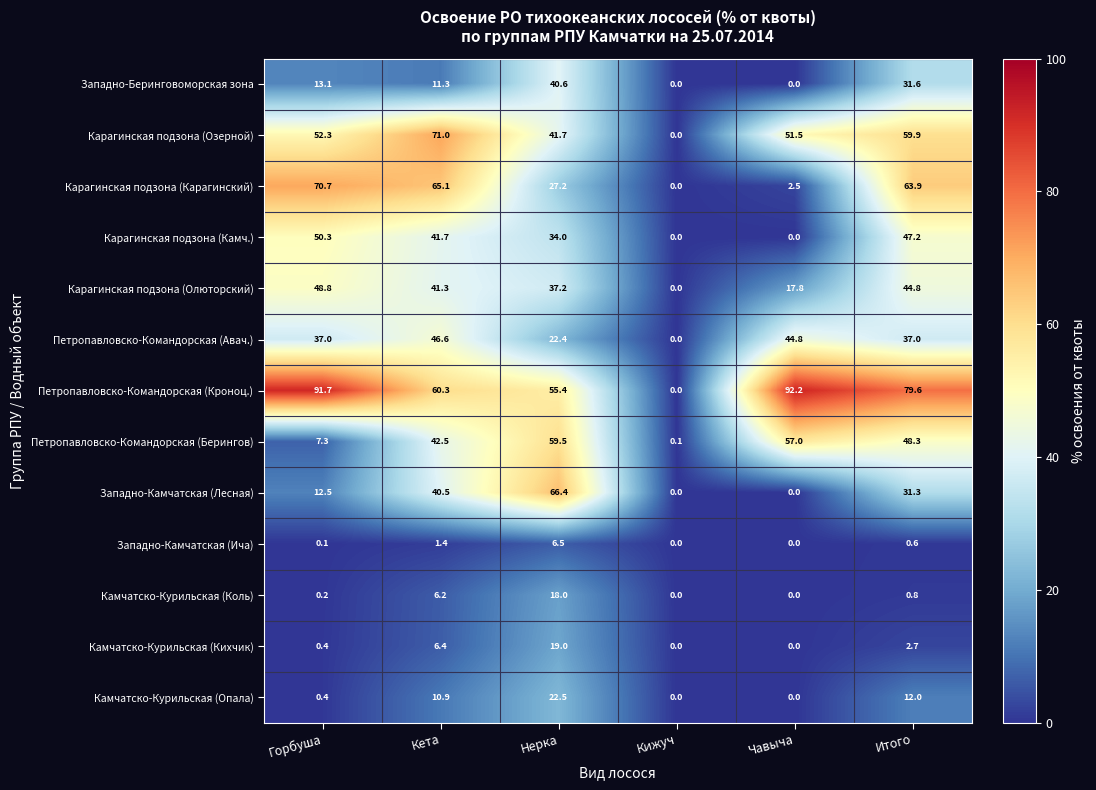

The Западно-Камчатская (Лесная) series shows 36.7 at Кижуч. True or false?

False